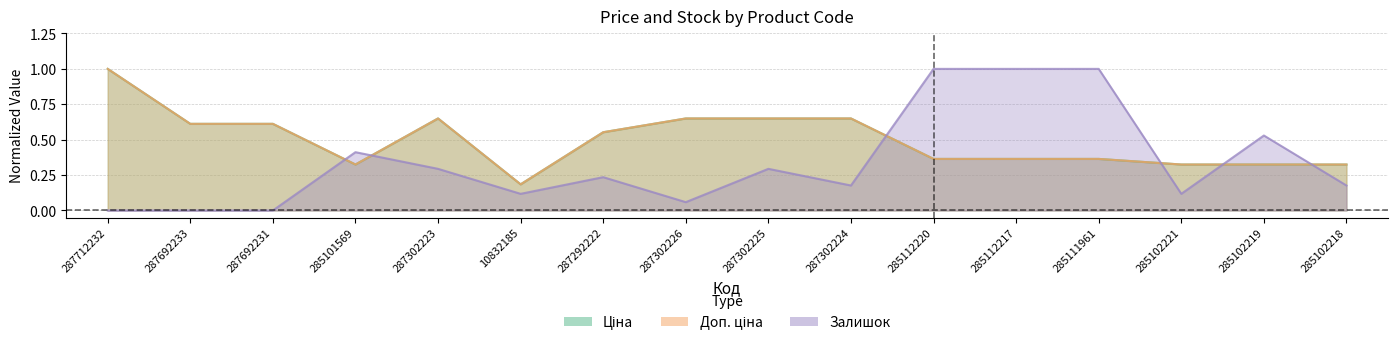

Does the chart have visible grid lines?

Yes